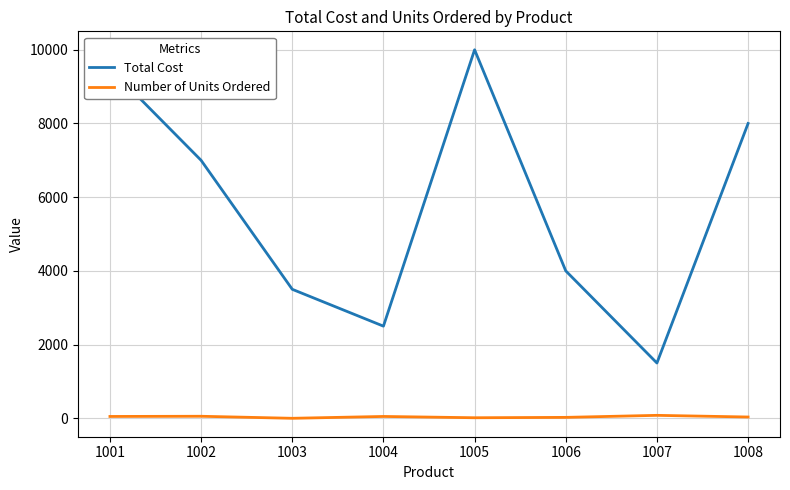

What is the sum of all Total Cost values?

46000